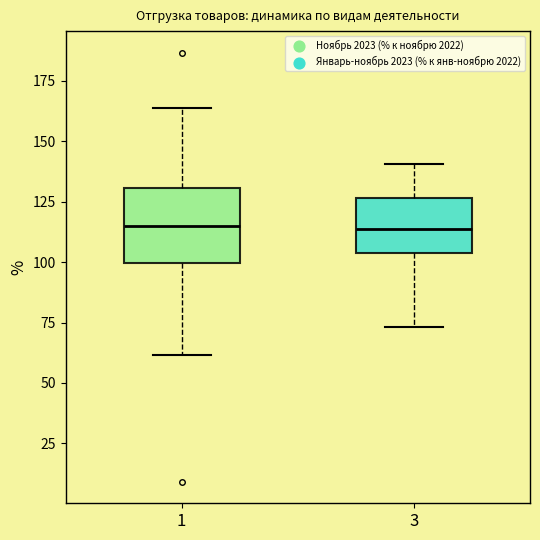

Reading left to right, transcribe this box plot: for each box, give where its median line is, the range the box spans, and where its two whiskers end, as read against the y-axis. The values are not printed on the chart, so give them approximately, as read against the axis.

1: median 115, box 100 to 130, whiskers 60 to 165
3: median 115, box 105 to 125, whiskers 75 to 140